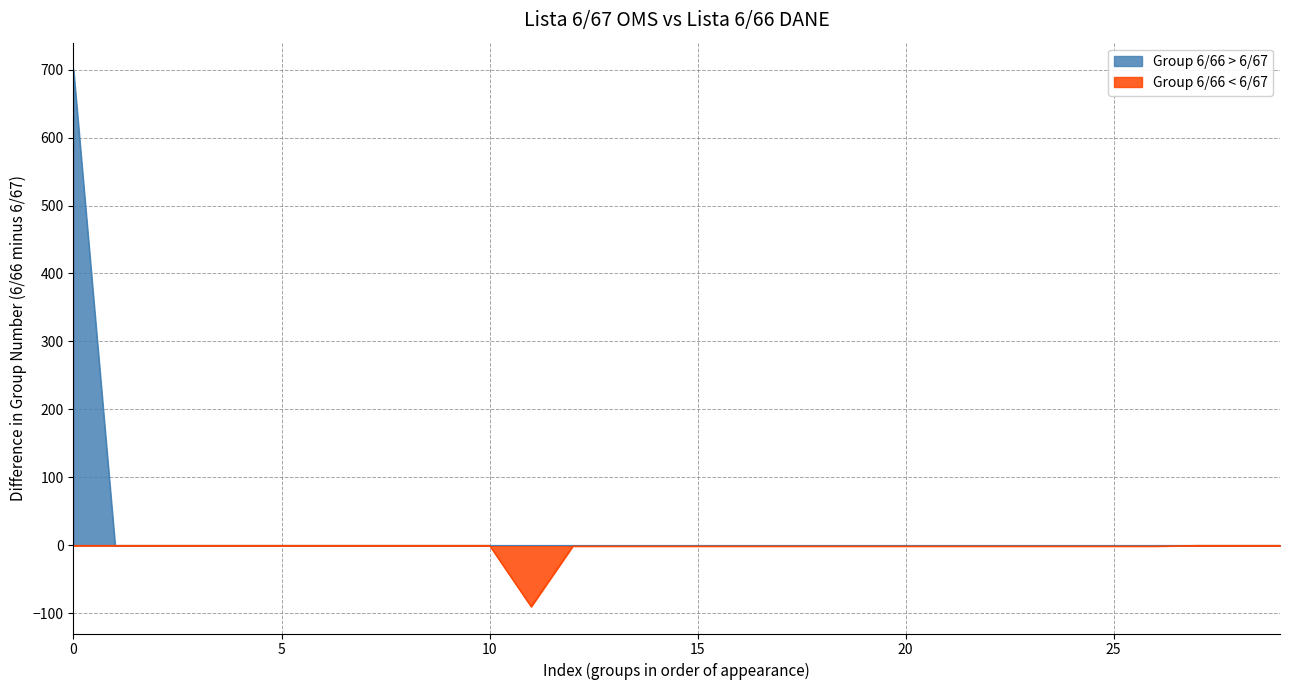

True or false: Group (List 6/67) and Group (List 6/66) intersect in this chart.

False